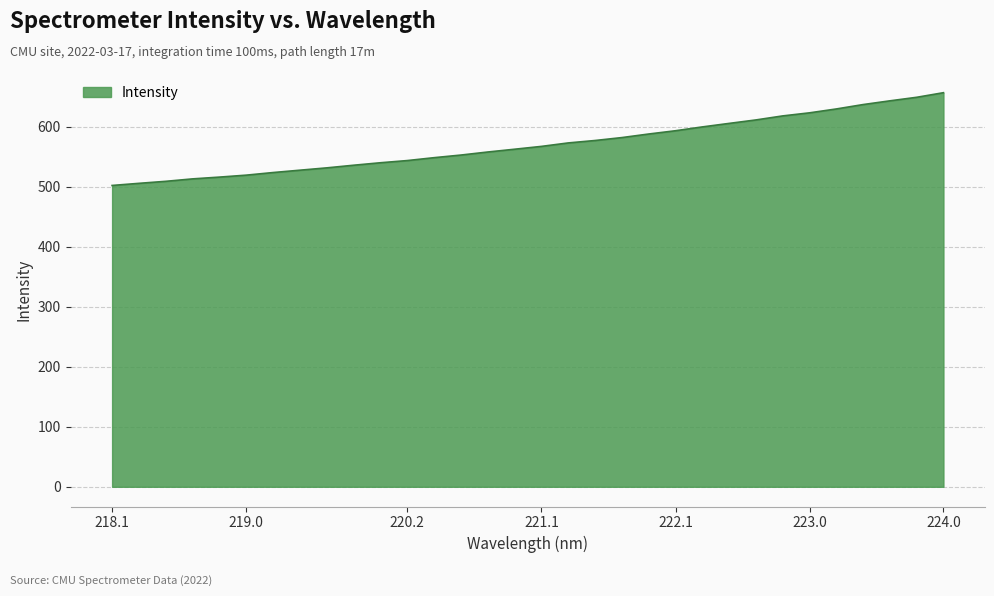

What is the difference between the maximum and minimum values?

154.5